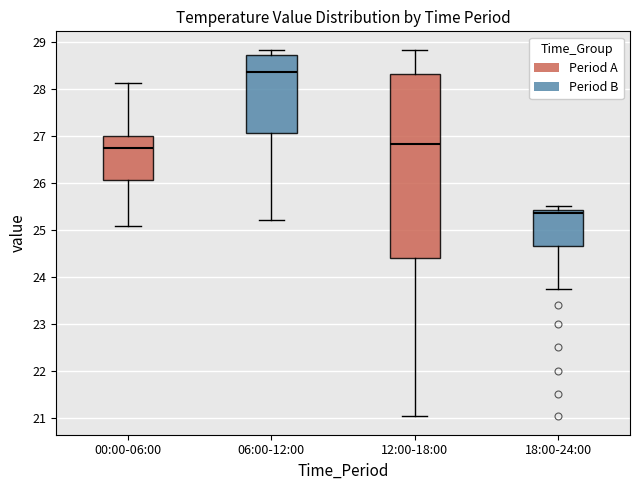

Reading left to right, read every box against the y-axis: the position of its median line, the range the box covers, and the ends of its whiskers. The values are not printed on the chart, so give them approximately, as read against the axis.

00:00-06:00: median 26.7, box 26.1 to 27.0, whiskers 25.1 to 28.1
06:00-12:00: median 28.4, box 27.1 to 28.7, whiskers 25.2 to 28.8
12:00-18:00: median 26.8, box 24.4 to 28.3, whiskers 21.0 to 28.8
18:00-24:00: median 25.4 (just below the box's upper edge), box 24.7 to 25.4, whiskers 23.8 to 25.5